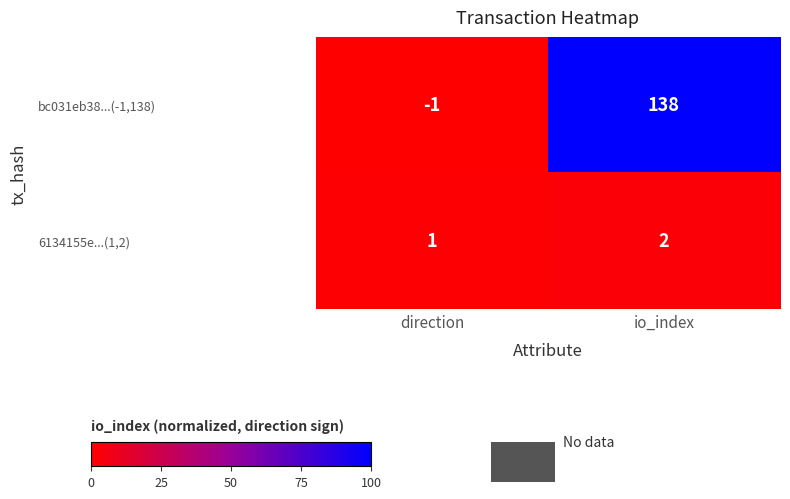

What is the total value across all series at io_index?

140